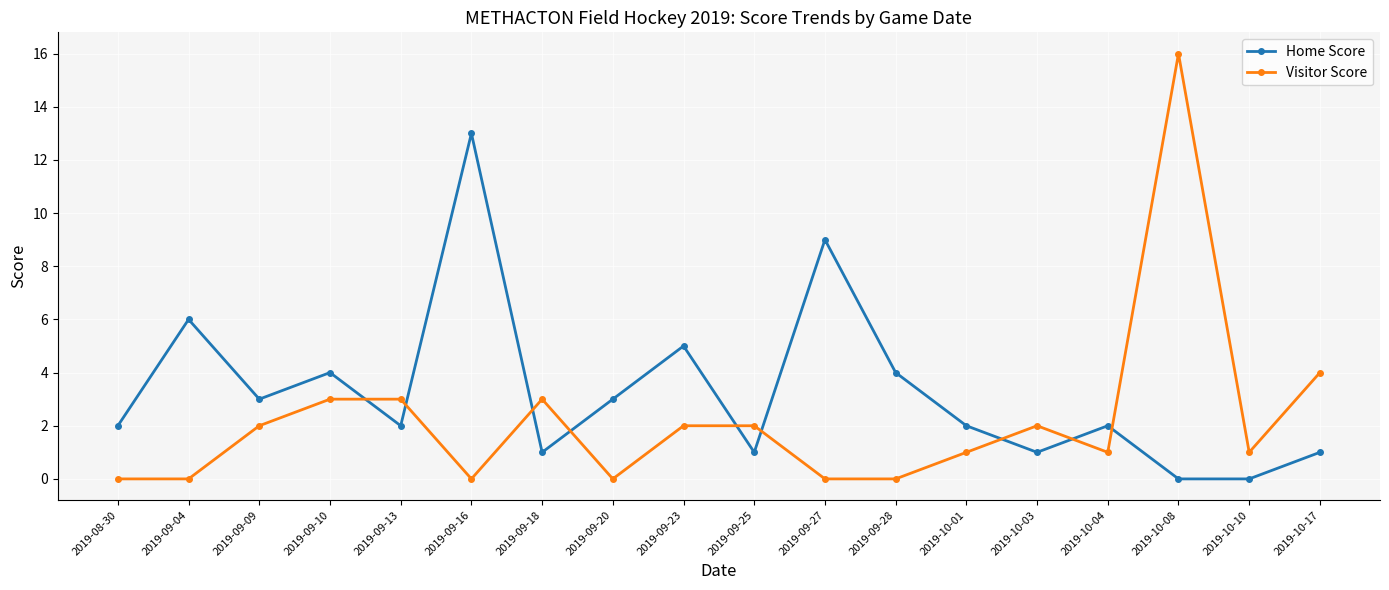

What value does the Home Score series have at 2019-09-27, to the nearest 10?

10